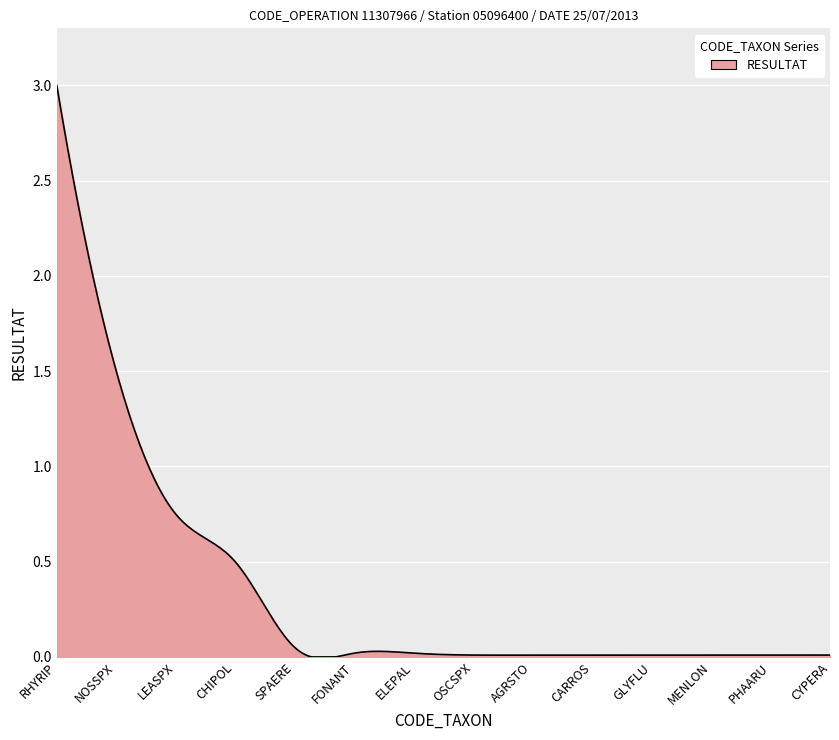

What is the greatest value displayed?

3.0